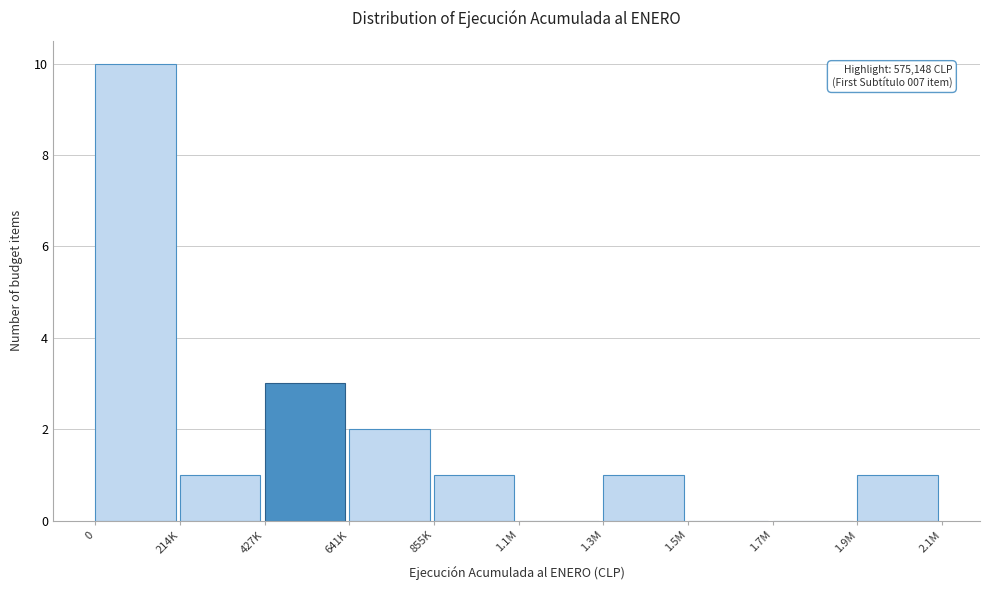

Reading left to right, list all the values displayed in this chart.

0=10	214K=1	427K=3	641K=2	855K=1	1.1M=0	1.3M=1	1.5M=0	1.7M=0	1.9M=1